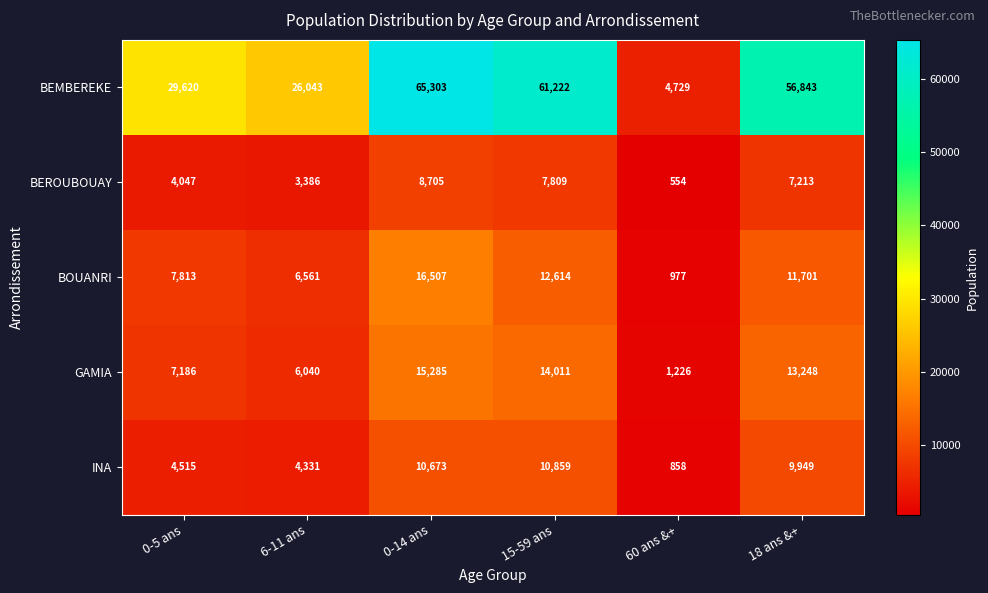

What value does the BEROUBOUAY series have at 60 ans &+, to the nearest 10?

550